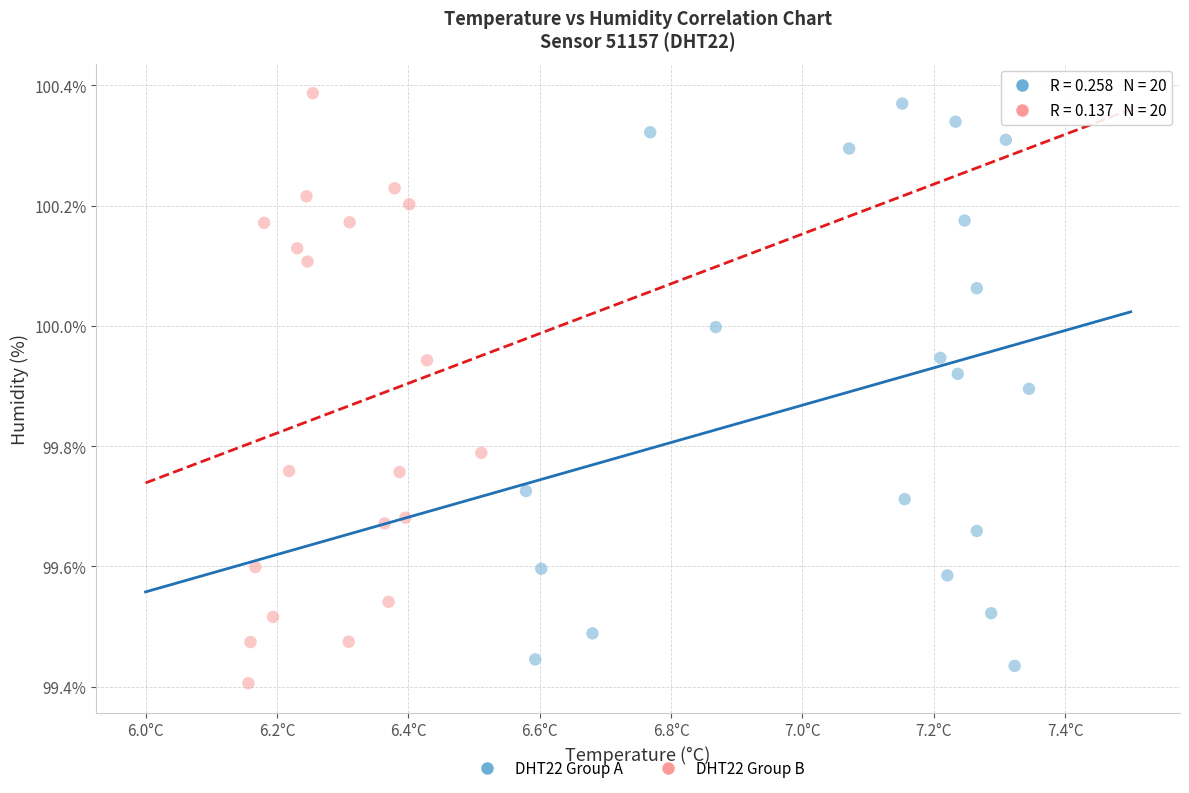

What are all the series names shown in the legend?

DHT22 Group A, DHT22 Group B